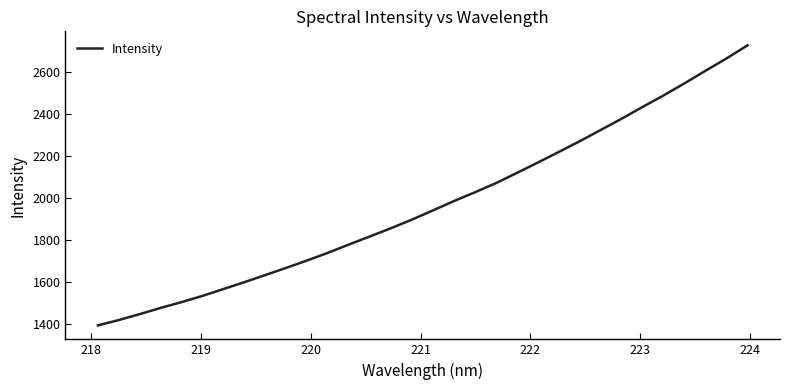

What is the maximum value shown in the chart?

2729.0